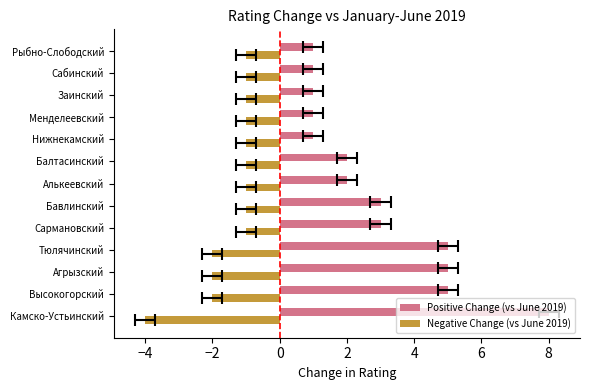

What is the minimum value shown in the chart?

-4